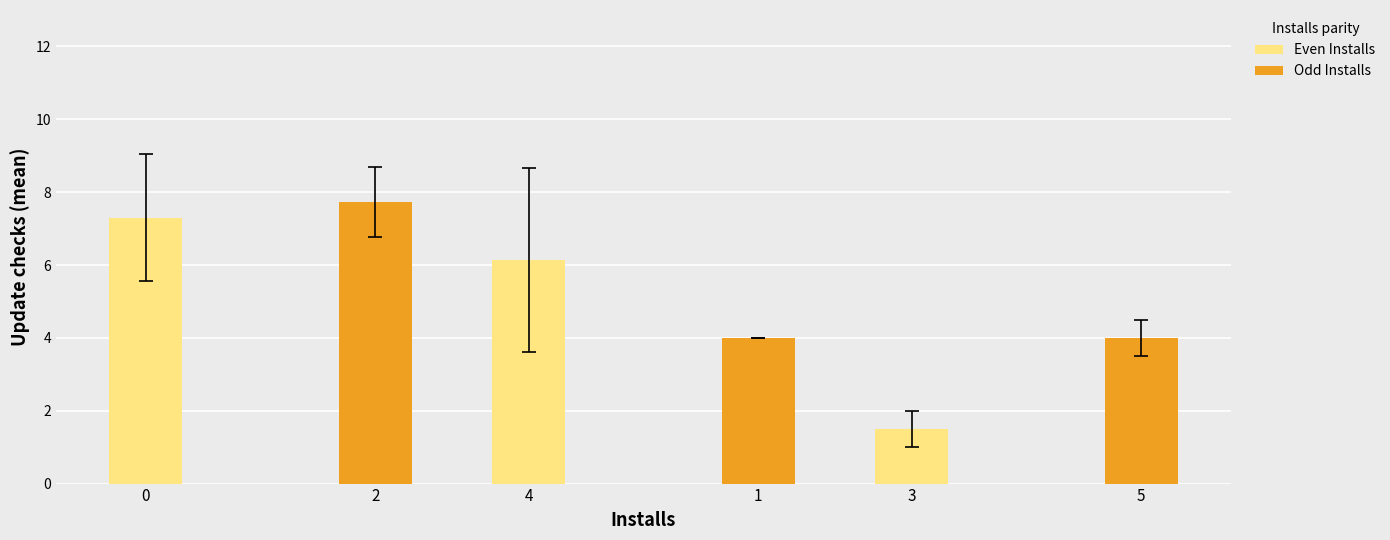

Count the Odd Installs values in the range 4 to 7.

2